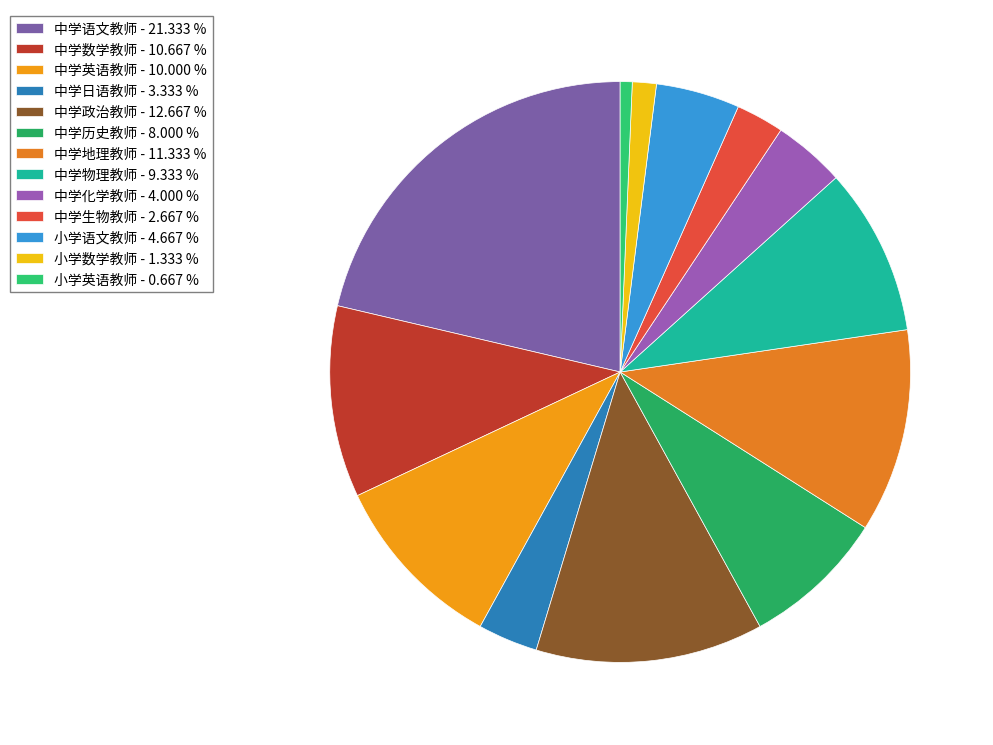

Count the number of slices in the pie.

13